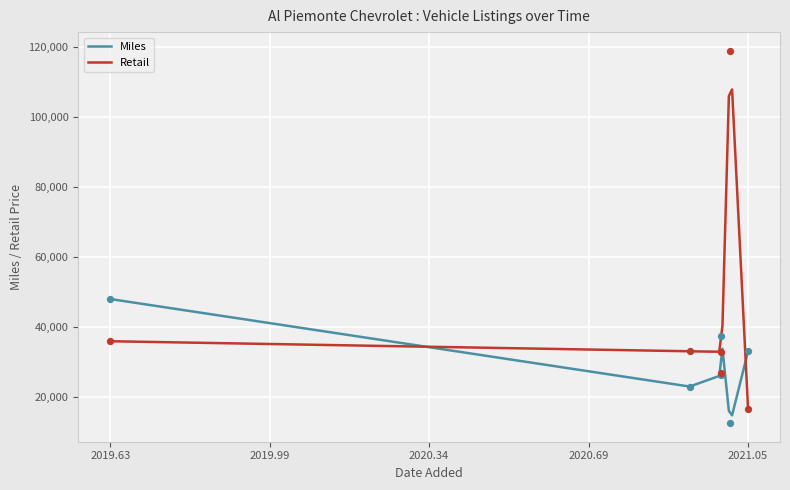

What is the minimum value for Retail?

16400.0